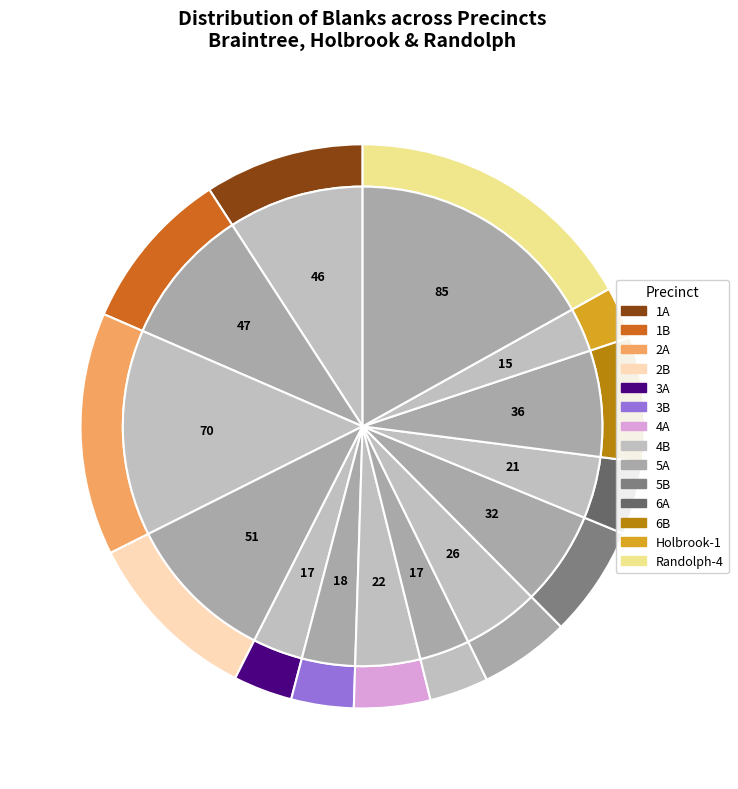

Do 2A and 5B together represent more than half of the pie?

No